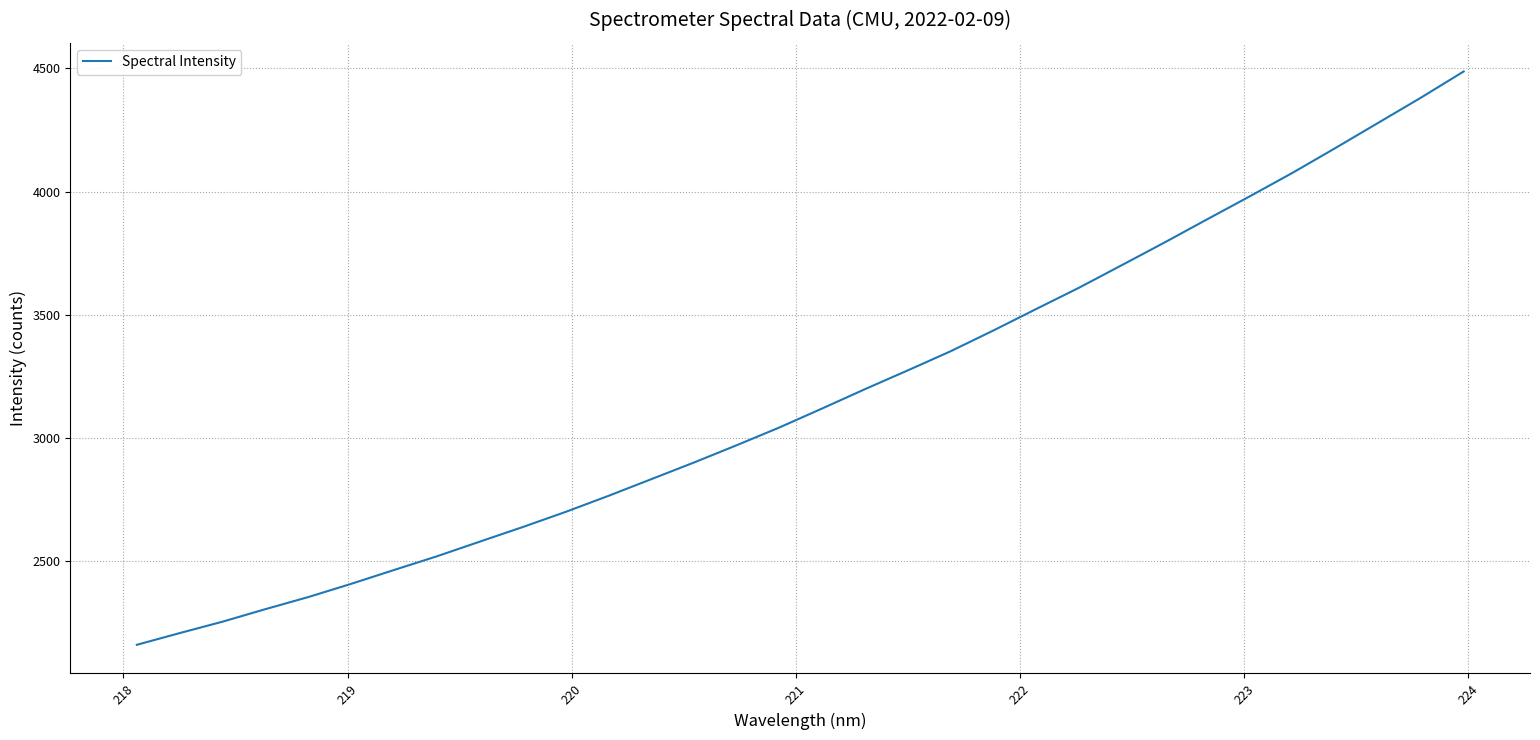

How many lines are shown in the chart?

1